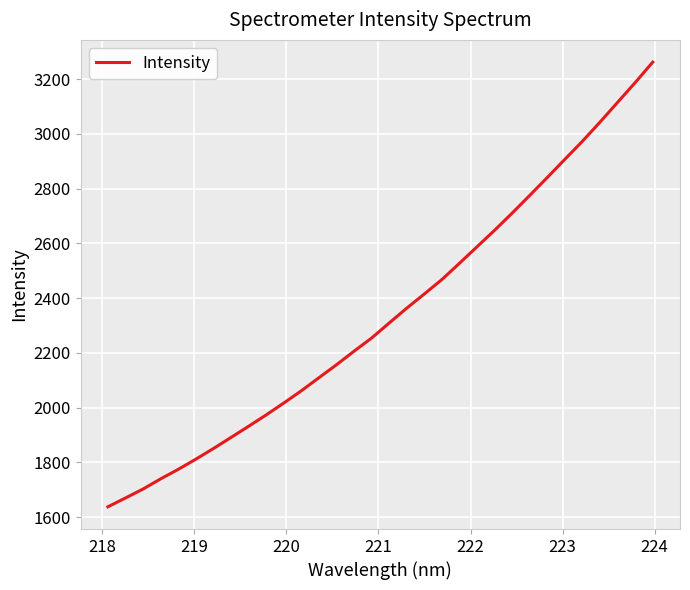

What is the difference between the maximum and minimum values?

1623.9